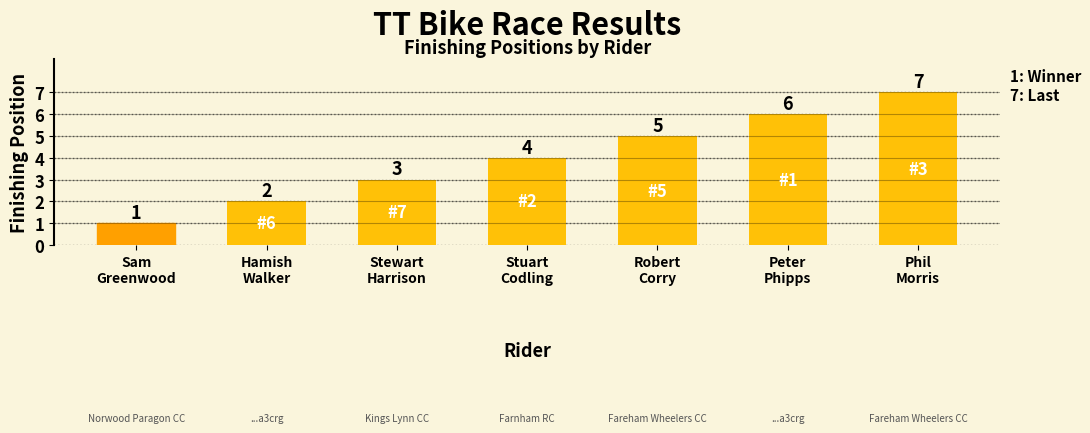

Rank the categories by value from highest to lowest.

Phil
Morris, Peter
Phipps, Robert
Corry, Stuart
Codling, Stewart
Harrison, Hamish
Walker, Sam
Greenwood